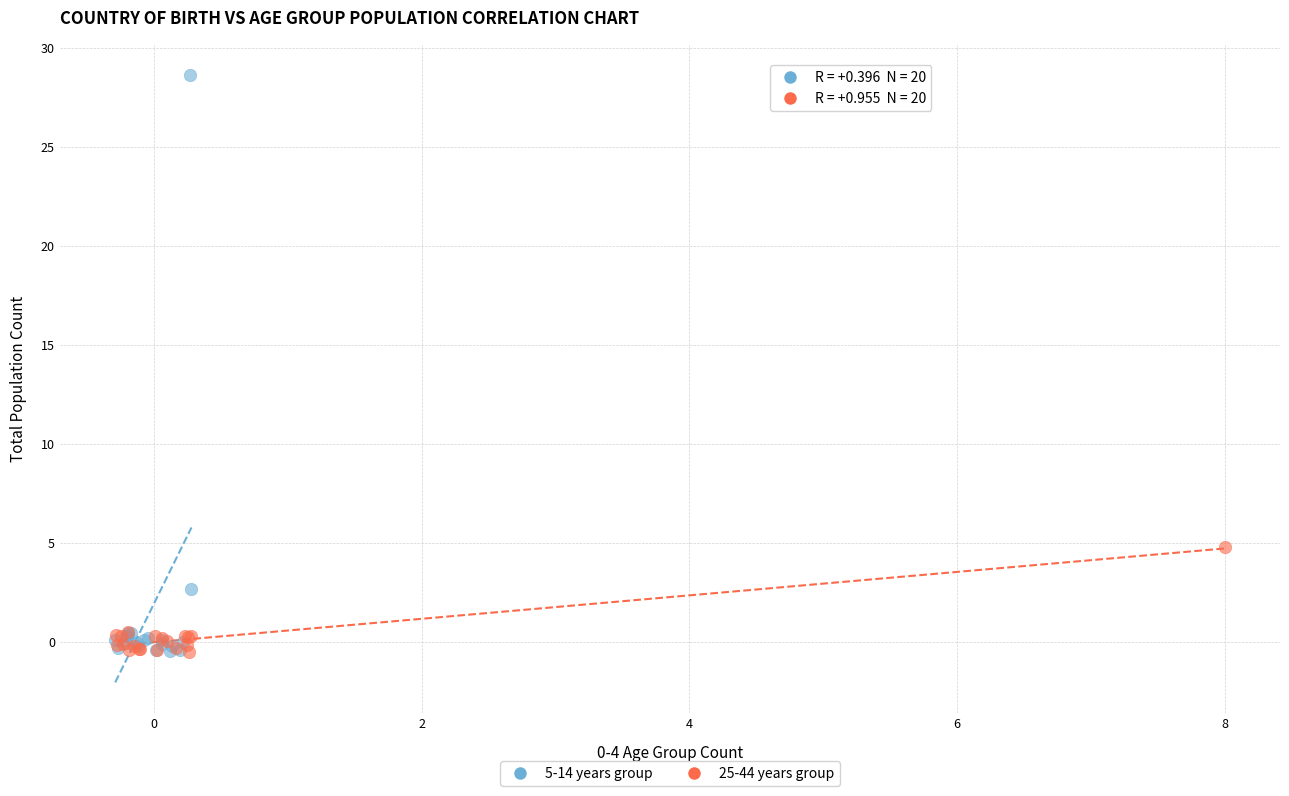

Which series reaches the maximum Y coordinate?

5-14 years group